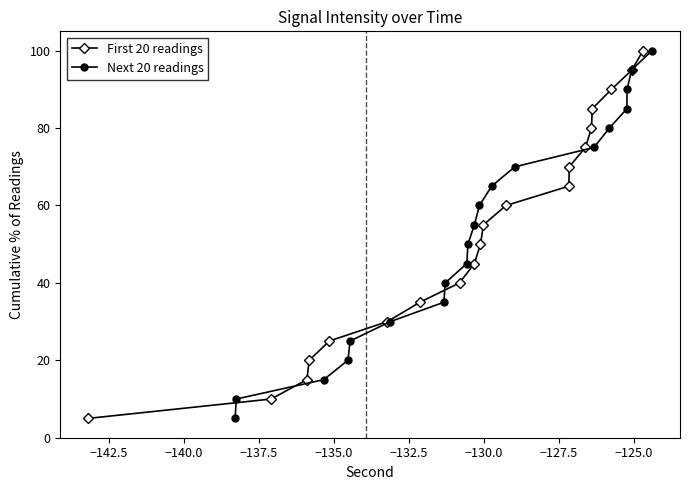

What is the greatest value displayed?

100.0